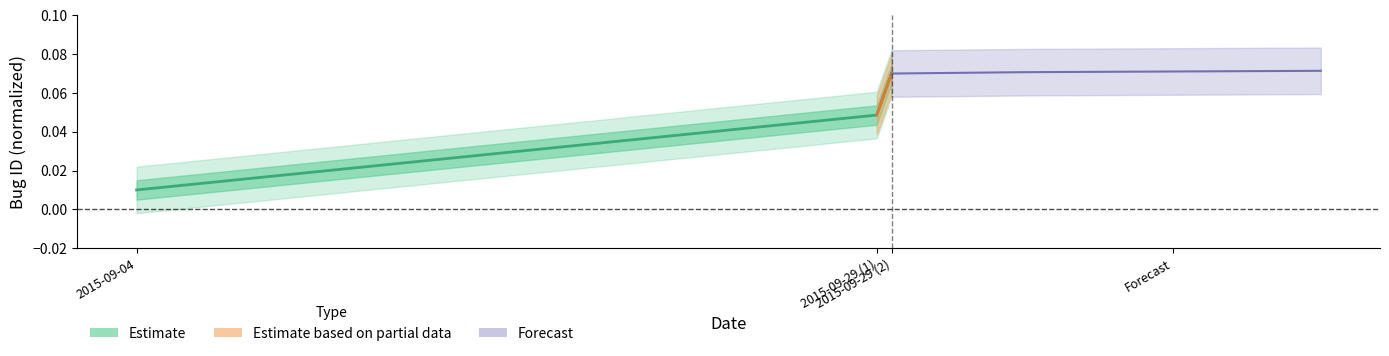

Reading left to right, transcribe all the data shown in this chart.

0.0	0.0	0.1